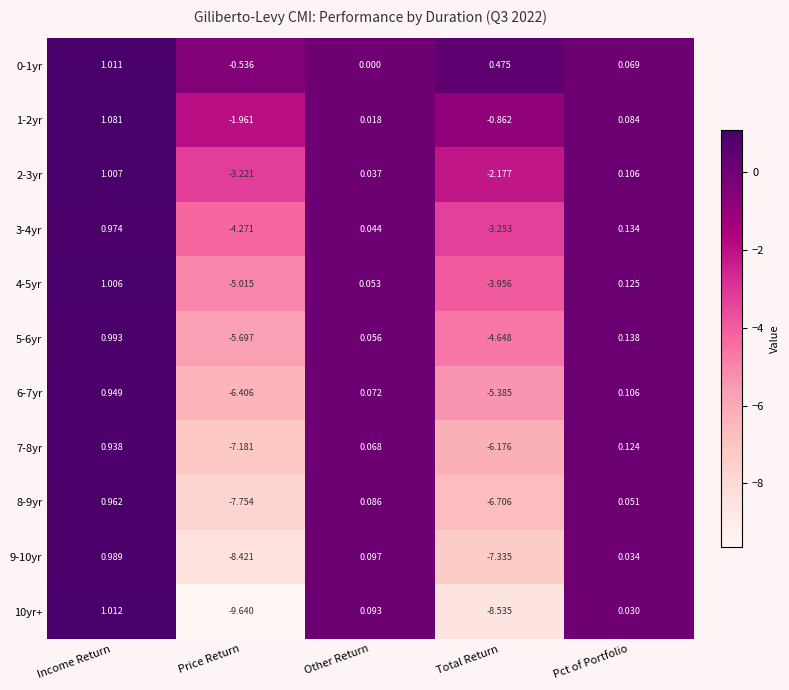

Is the value of 4-5yr at Pct of Portfolio greater than the value of 9-10yr at Other Return?

Yes